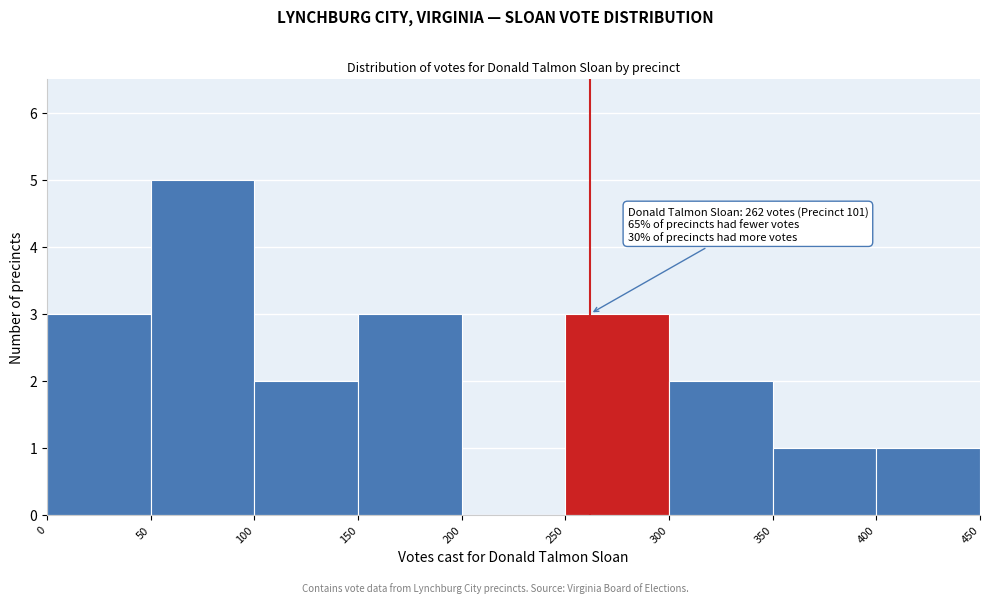

Over which range of the x-axis is the bar tallest?

50 to 100